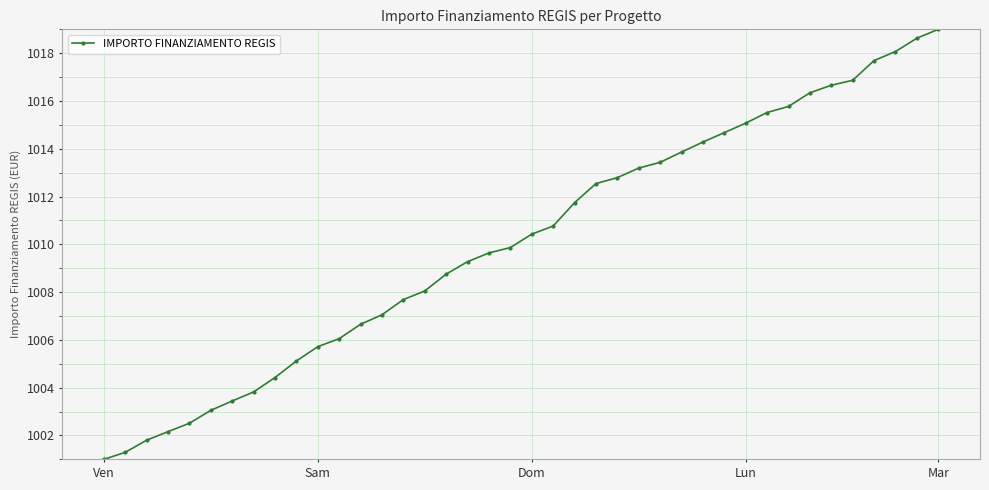

What is the value of the 24th point from the left?

1012.5